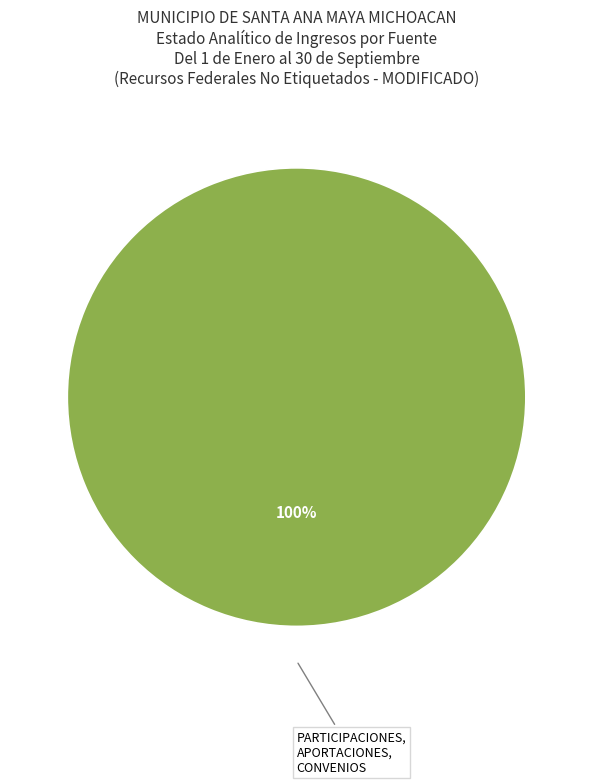

Count the number of slices in the pie.

1